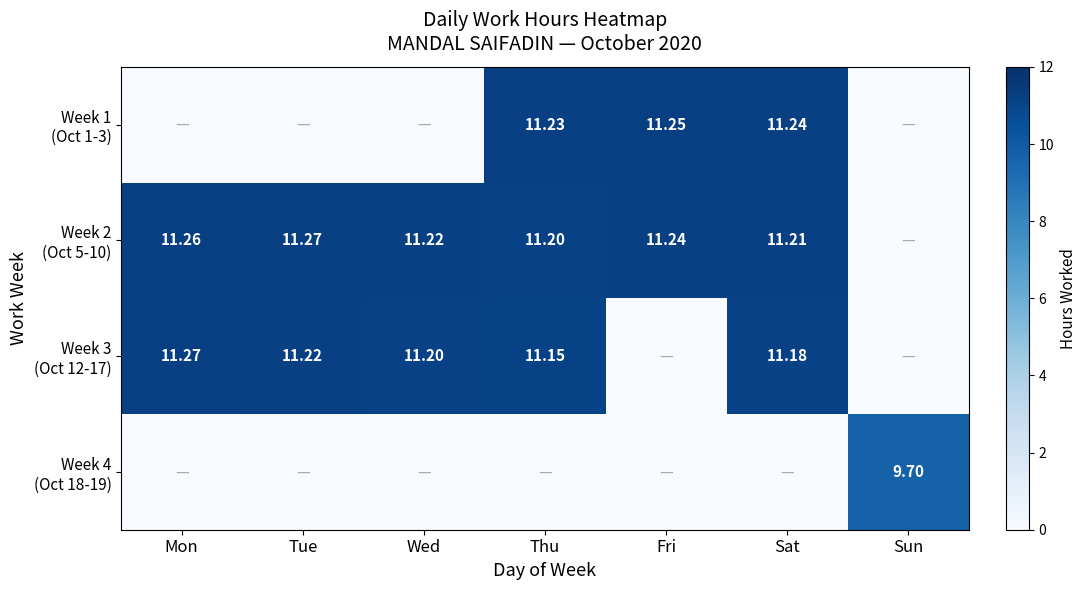

List the series in order of their overall mean, lowest first.

Week 4 (Oct 18-19), Week 1 (Oct 1-3), Week 3 (Oct 12-17), Week 2 (Oct 5-10)